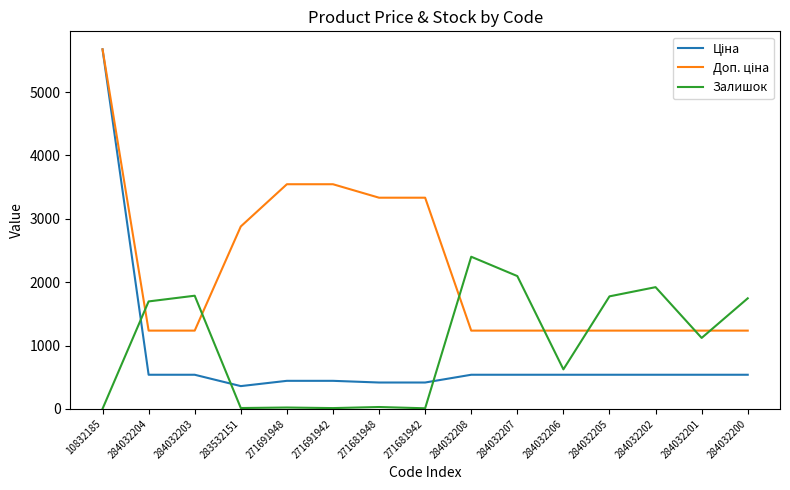

At which label does Залишок first exceed 1120?

284032204